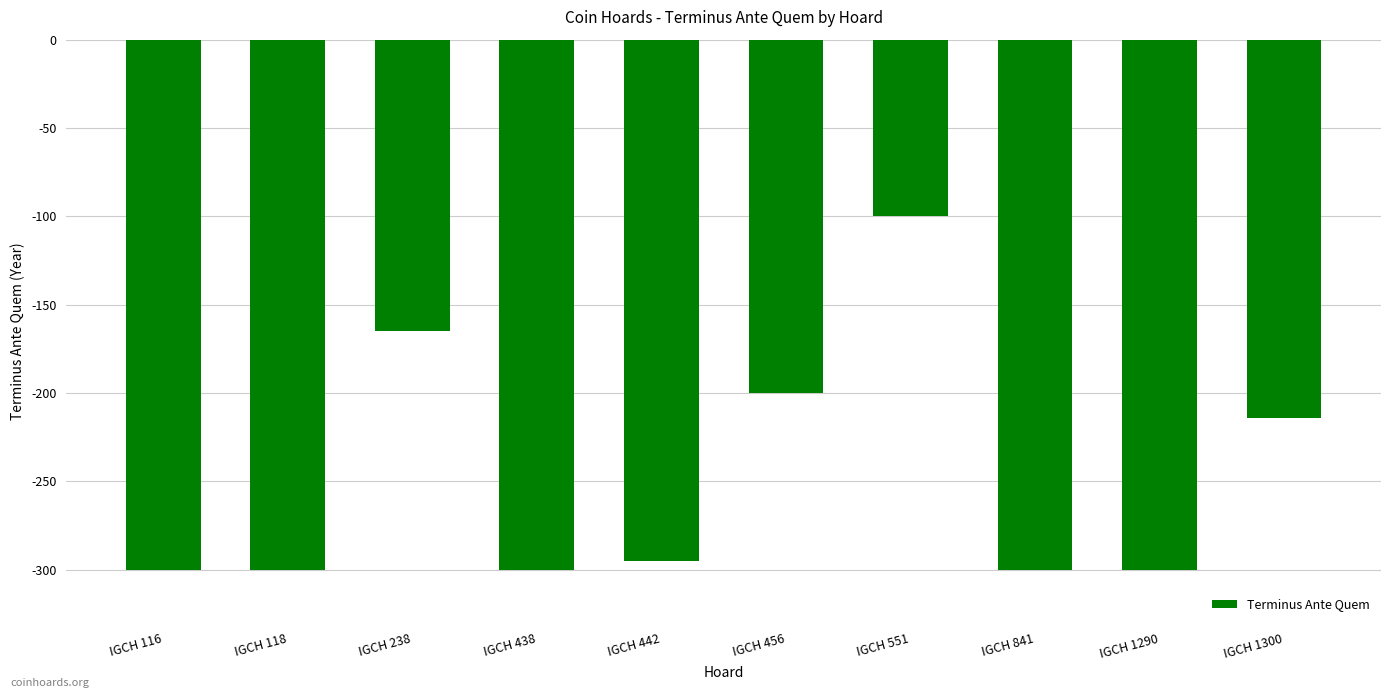

What is the value of the 2nd bar from the left?

-300